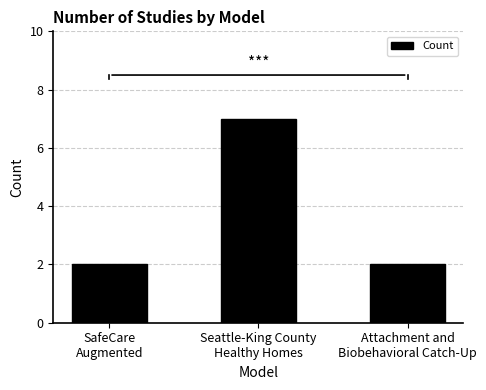

What is the difference between the maximum and minimum values?

5